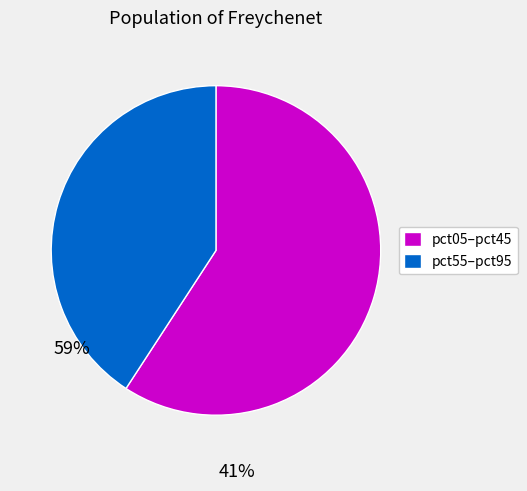

Rank the categories by value from lowest to highest.

pct55–pct95, pct05–pct45